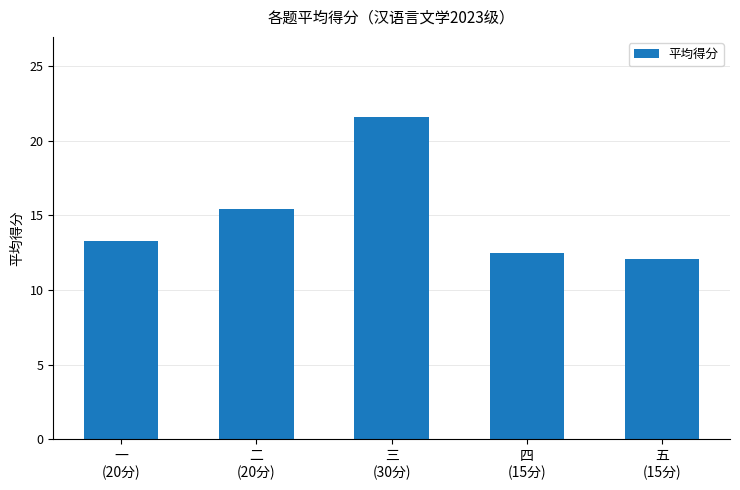

What is the label of the 2nd bar from the right?

四
(15分)